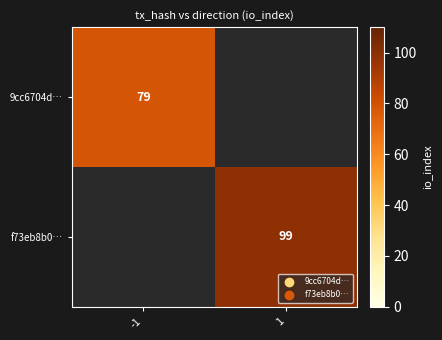

Is the value of f73eb8b0… at 1 greater than the value of 9cc6704d… at -1?

Yes